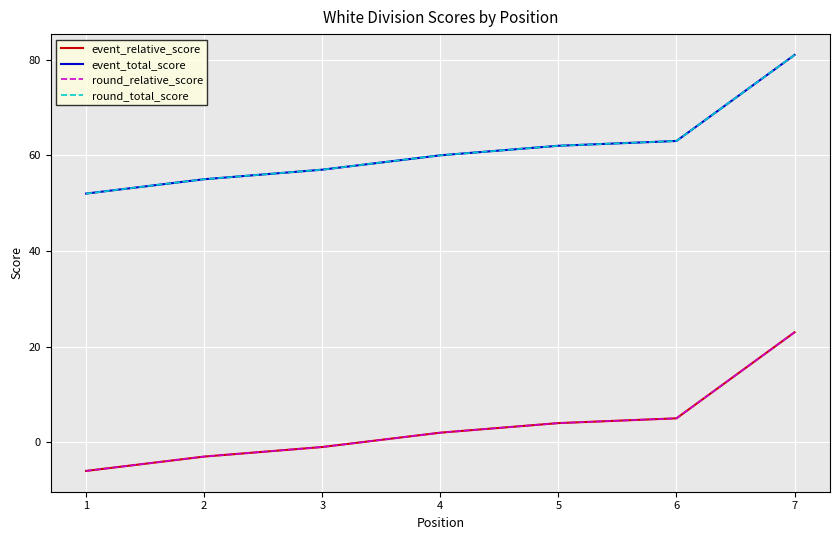

Rank the series by their maximum value, from highest to lowest.

event_total_score, round_total_score, event_relative_score, round_relative_score